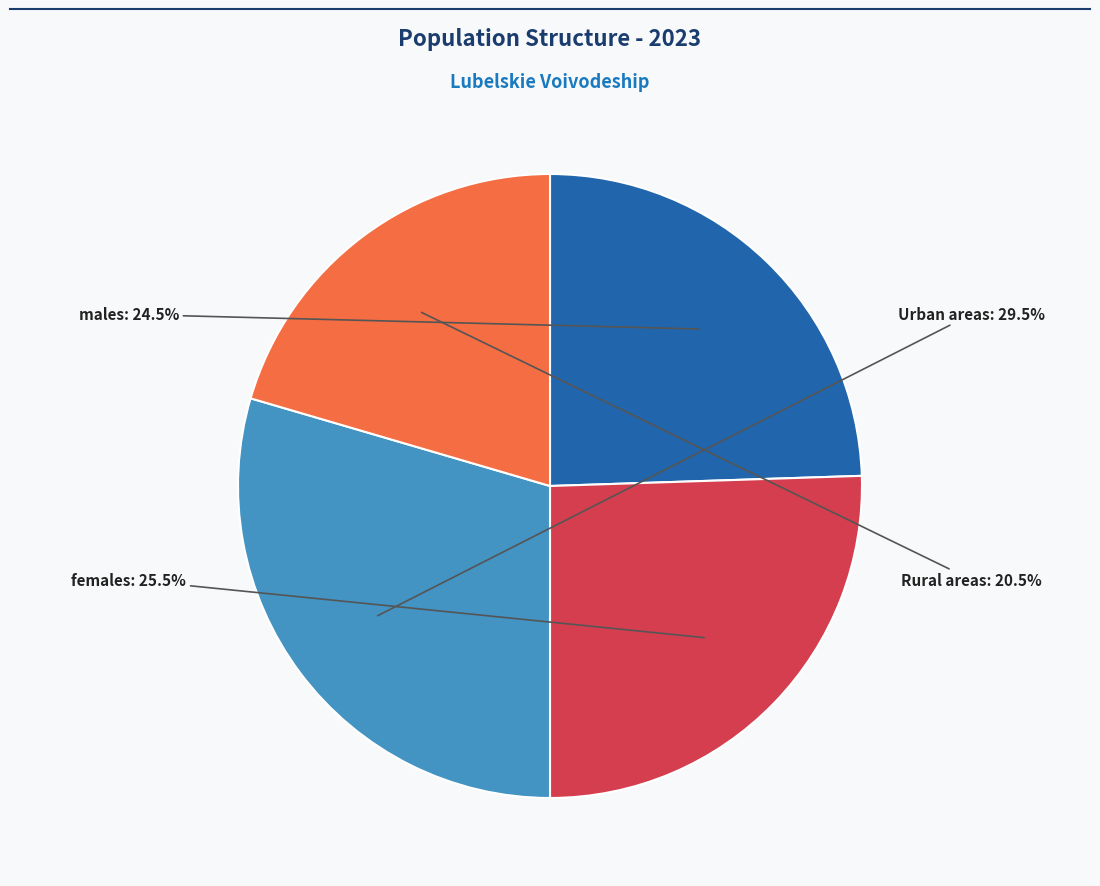

Does any single category account for the majority?

No